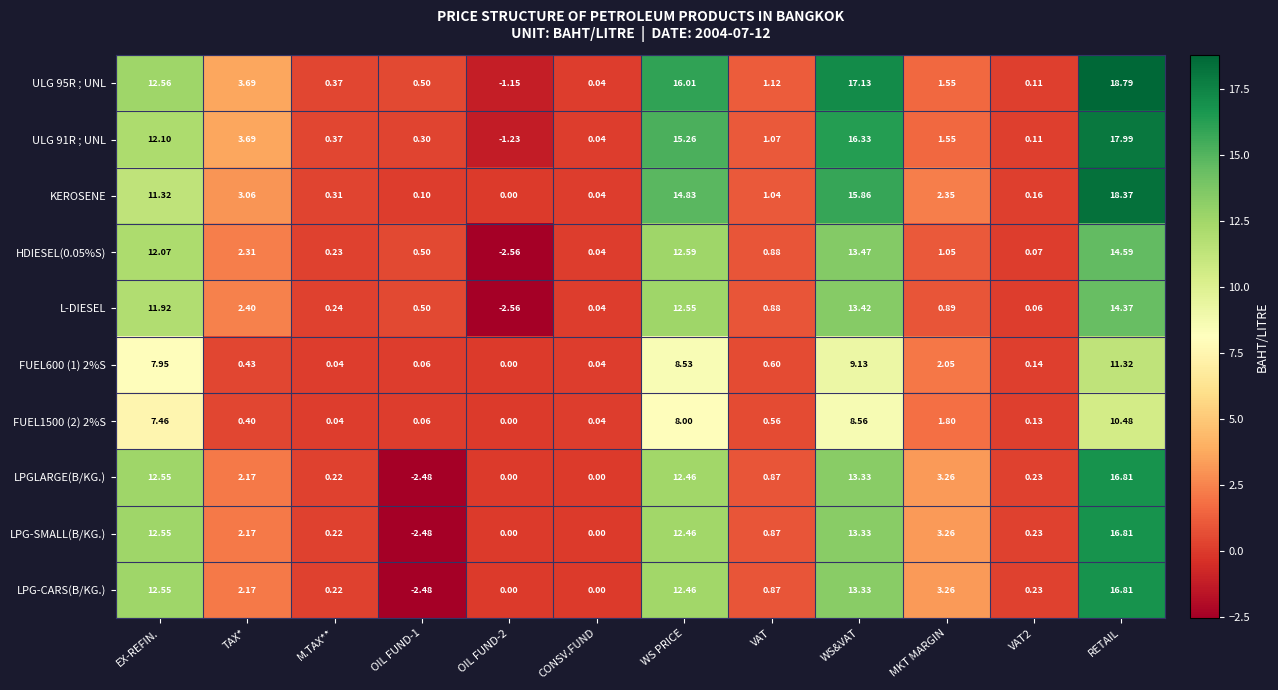

At which label does LPG-CARS(B/KG.) reach its peak?

RETAIL